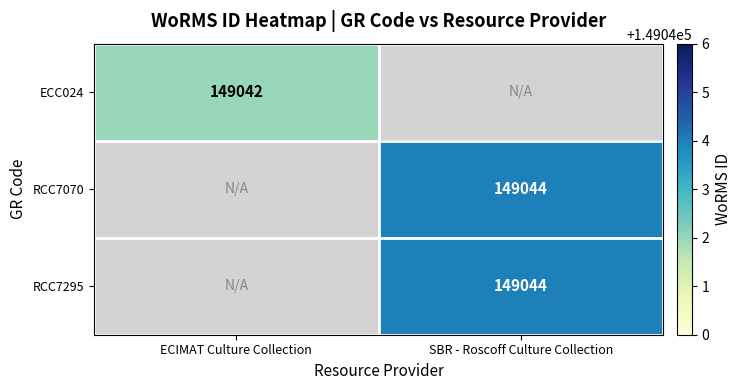

Which has a higher value, SBR - Roscoff Culture Collection or ECIMAT Culture Collection?

ECIMAT Culture Collection